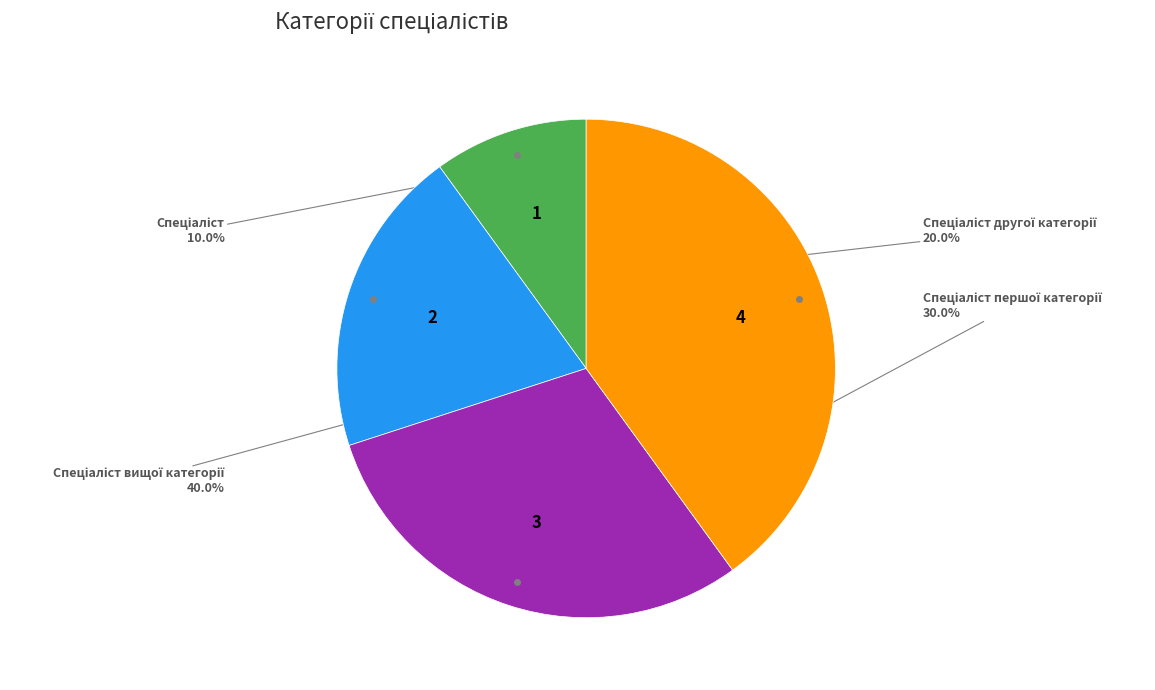

Is there any slice that represents more than half of the pie?

No